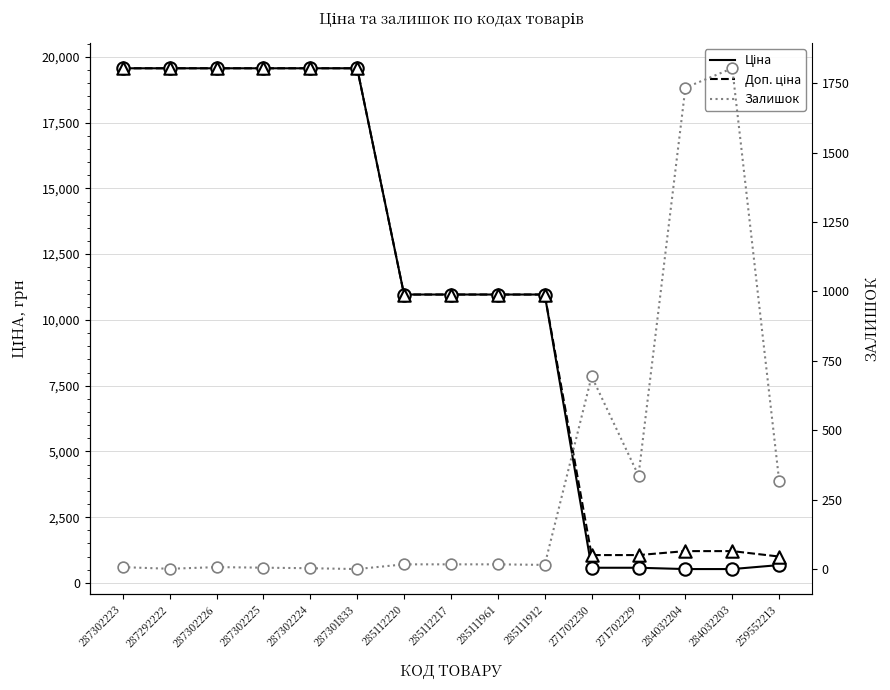

At how many categories does at least one series exceed 7812?

10